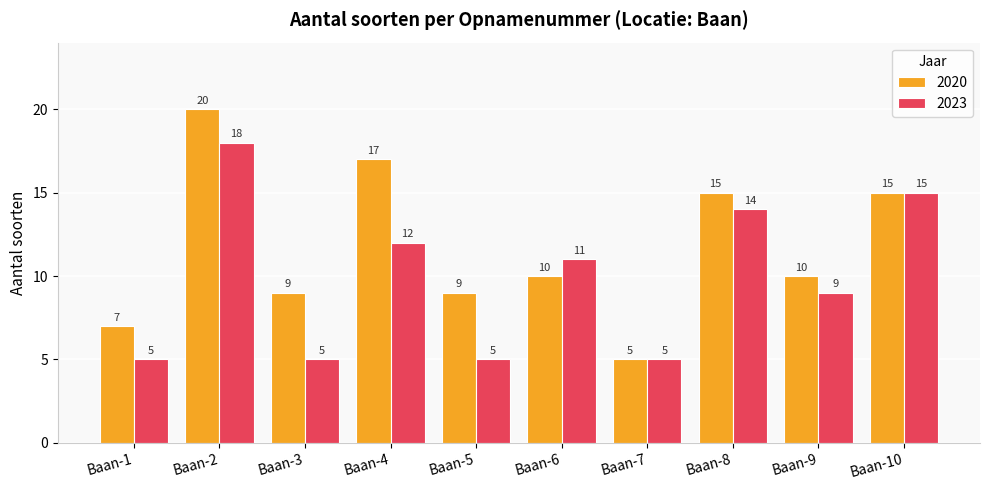

Which series has the largest range (max minus min)?

2020